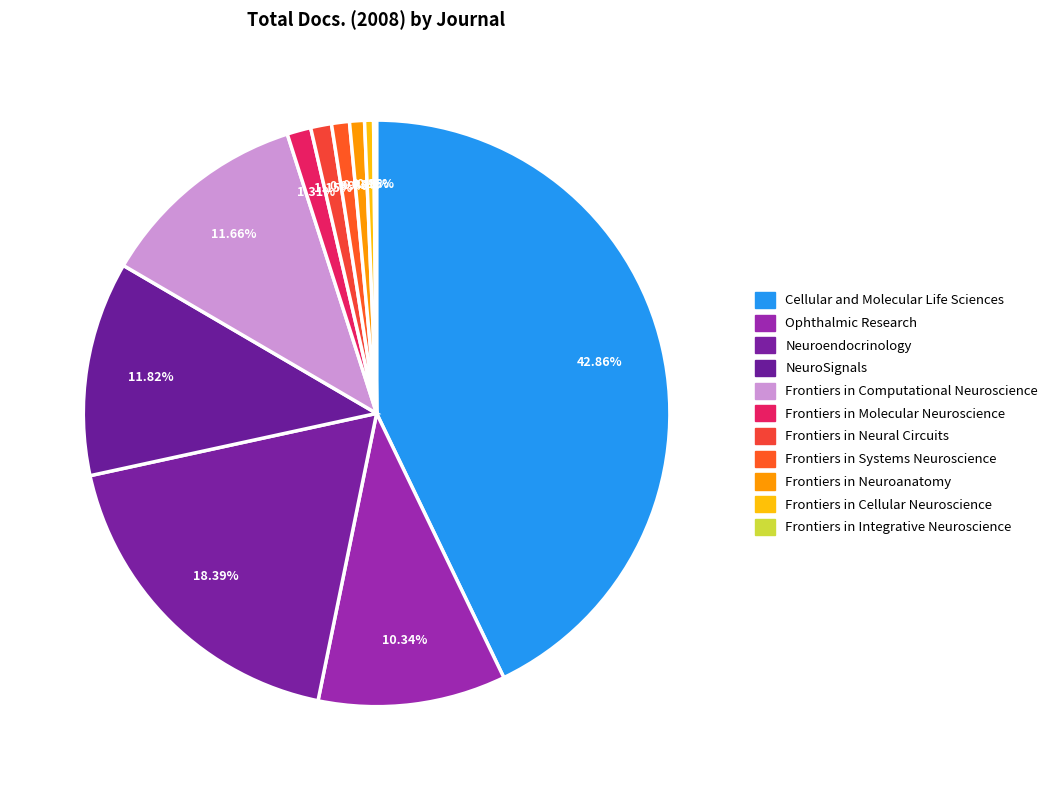

Does Frontiers in Neuroanatomy represent more than half of the total?

No